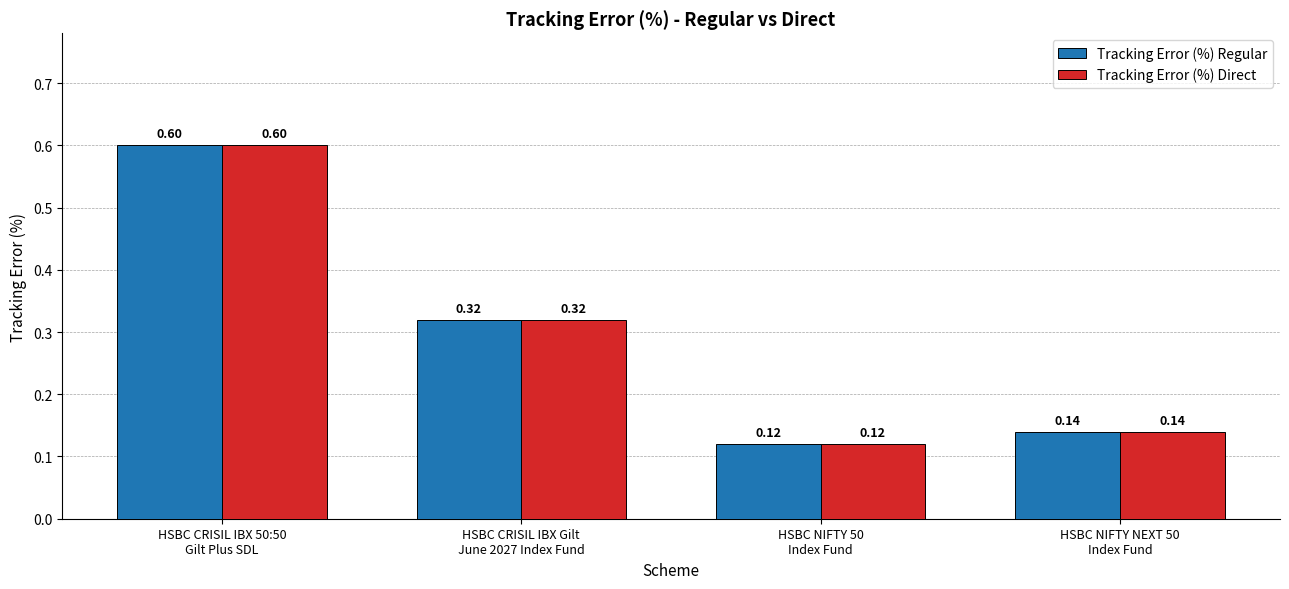

At how many categories does at least one series exceed 0?

4